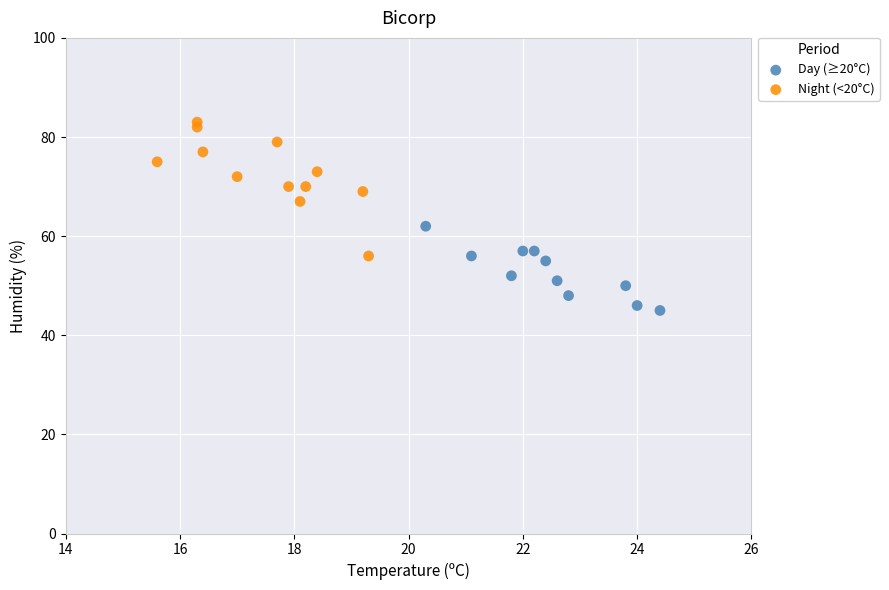

What are all the series names shown in the legend?

Day (≥20°C), Night (<20°C)